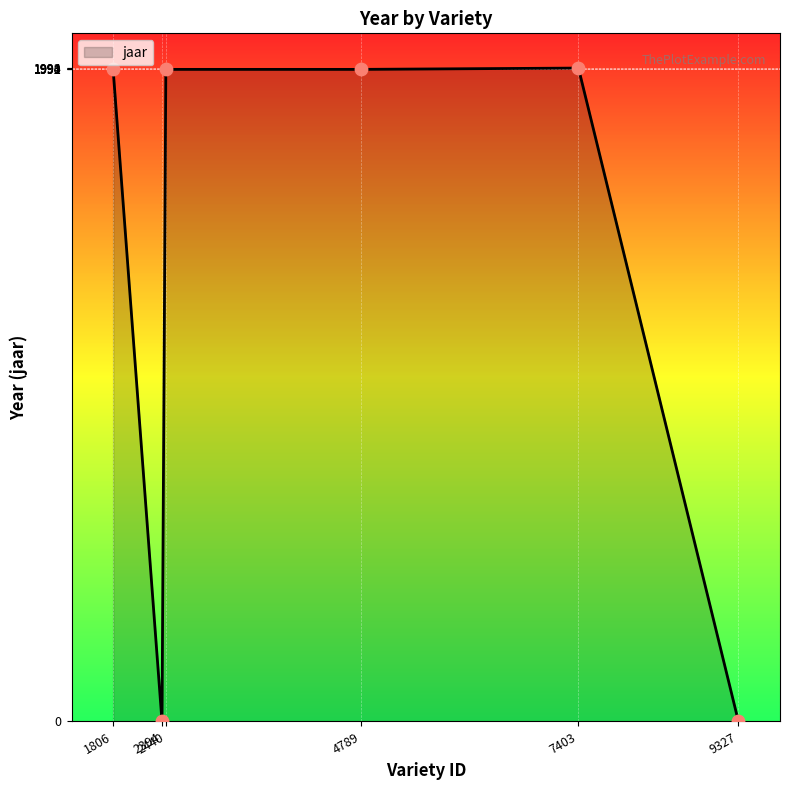

What is the maximum value shown in the chart?

1994